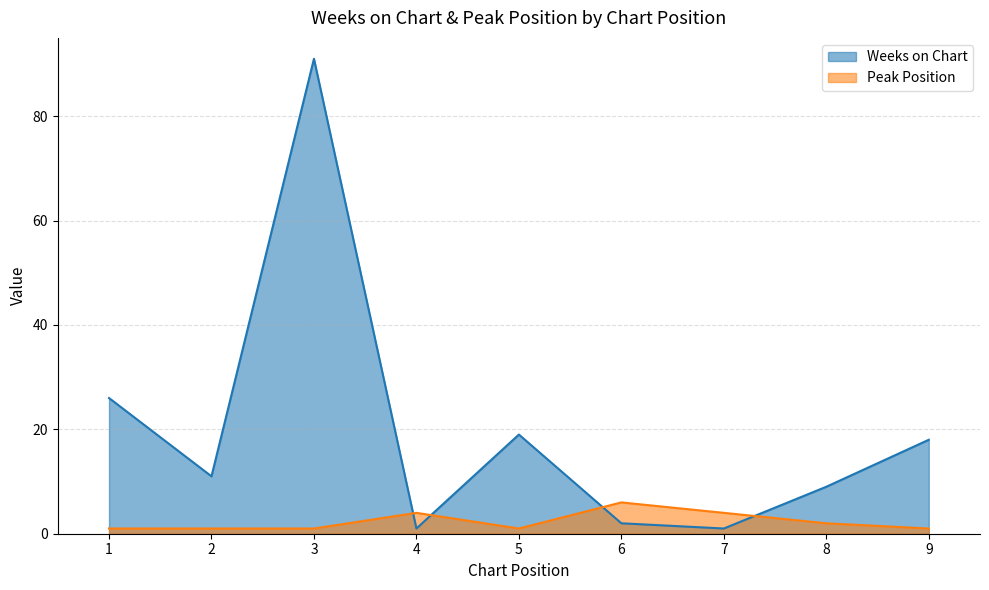

Reading right to left, list all the values displayed in this chart.

Weeks on Chart: 9=18	8=9	7=1	6=2	5=19	4=1	3=91	2=11	1=26
Peak Position: 9=1	8=2	7=4	6=6	5=1	4=4	3=1	2=1	1=1